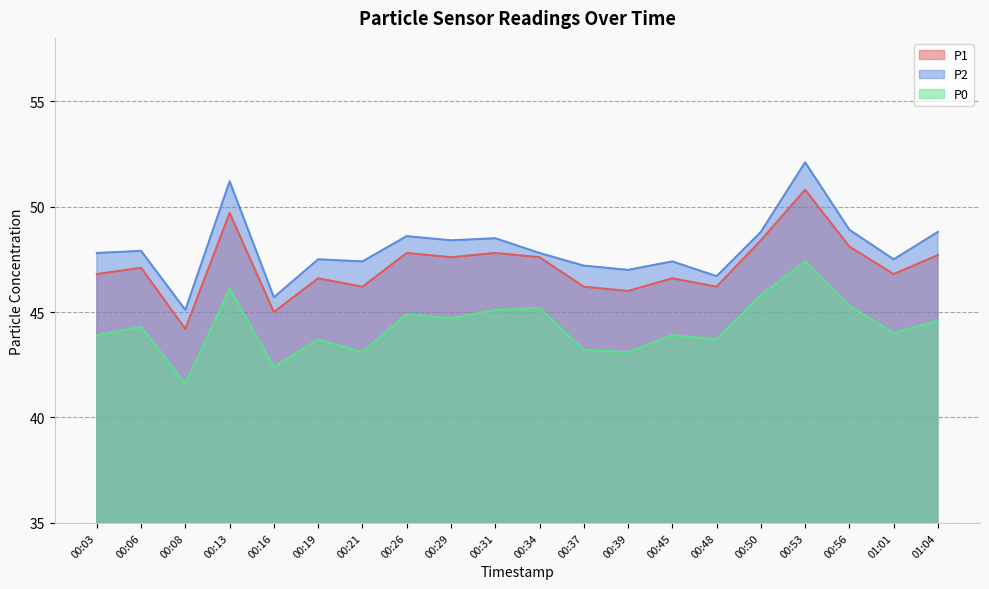

List the labels in order of P2 value, largest first.

00:53, 00:13, 00:56, 00:50, 01:04, 00:26, 00:31, 00:29, 00:06, 00:03, 00:34, 00:19, 01:01, 00:21, 00:45, 00:37, 00:39, 00:48, 00:16, 00:08